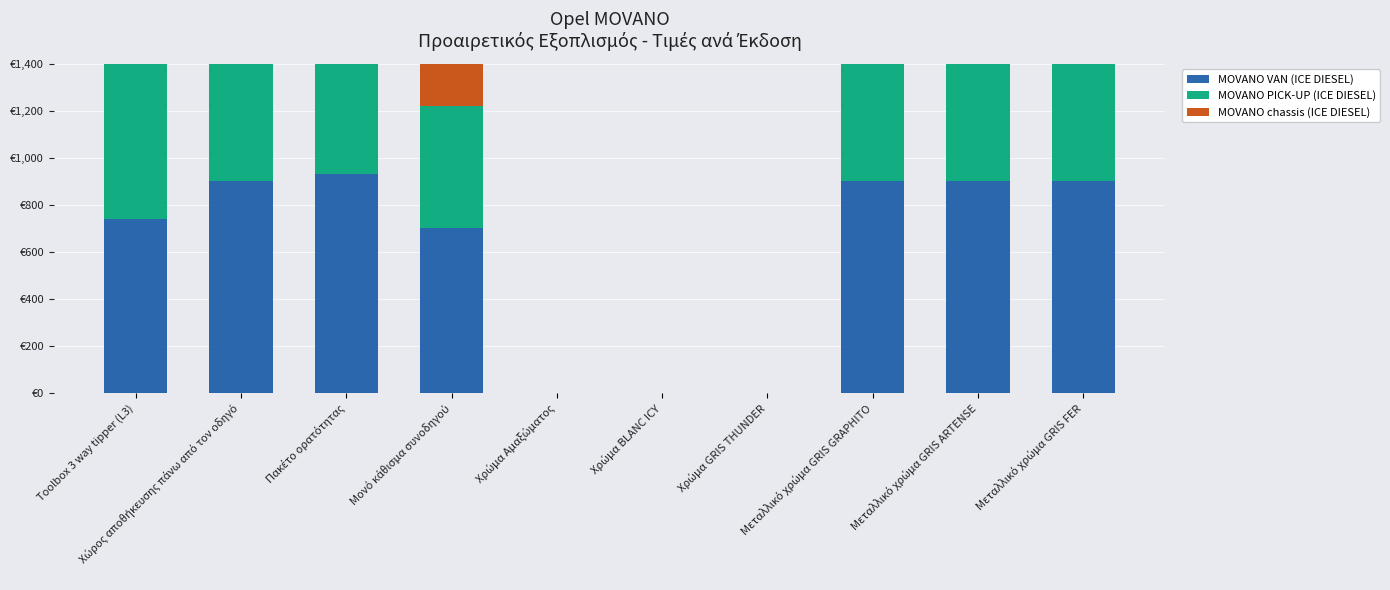

What is the label of the 6th bar from the left?

Χρώμα BLANC ICY